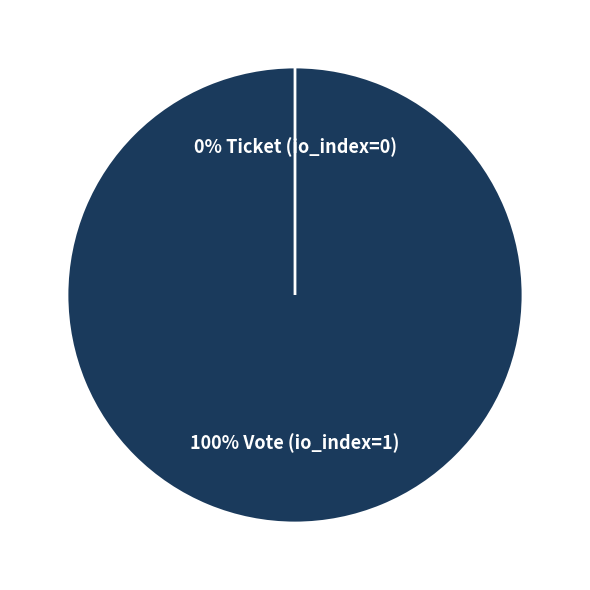

What is the change in value from Vote (io_index=1) to Ticket (io_index=0)?

-1